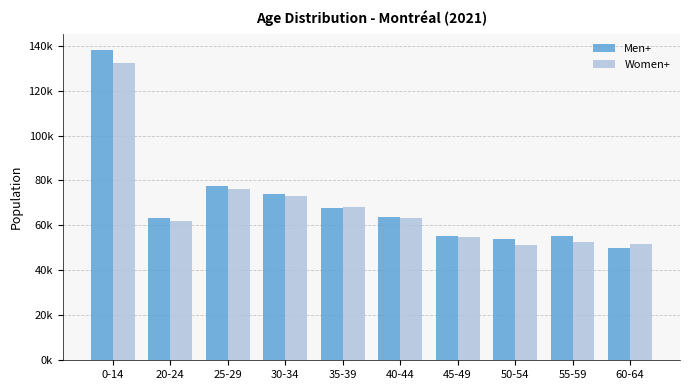

Does the chart contain any negative values?

No